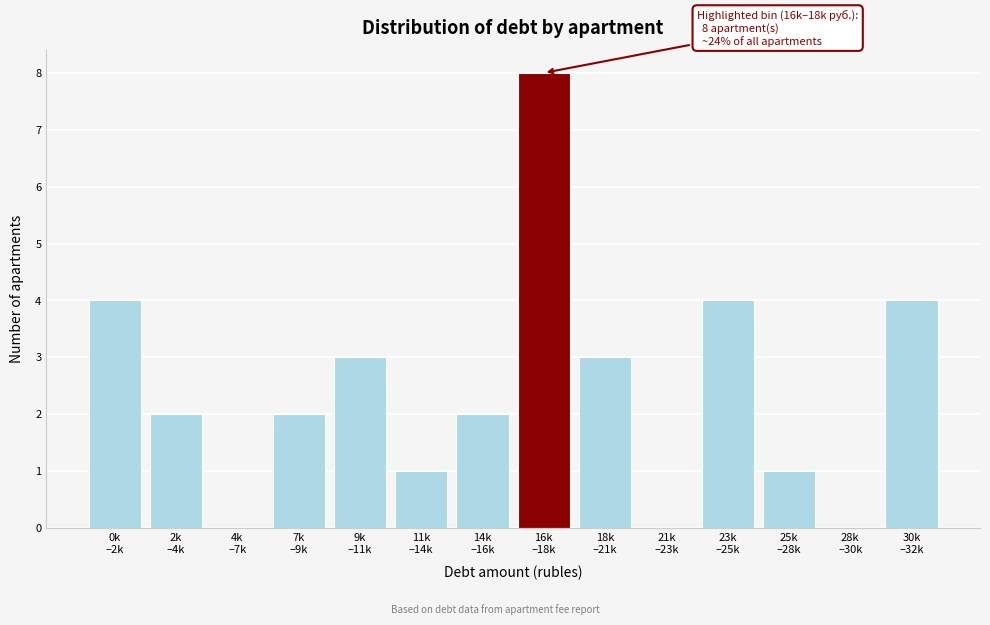

What is the sum of all values?

34